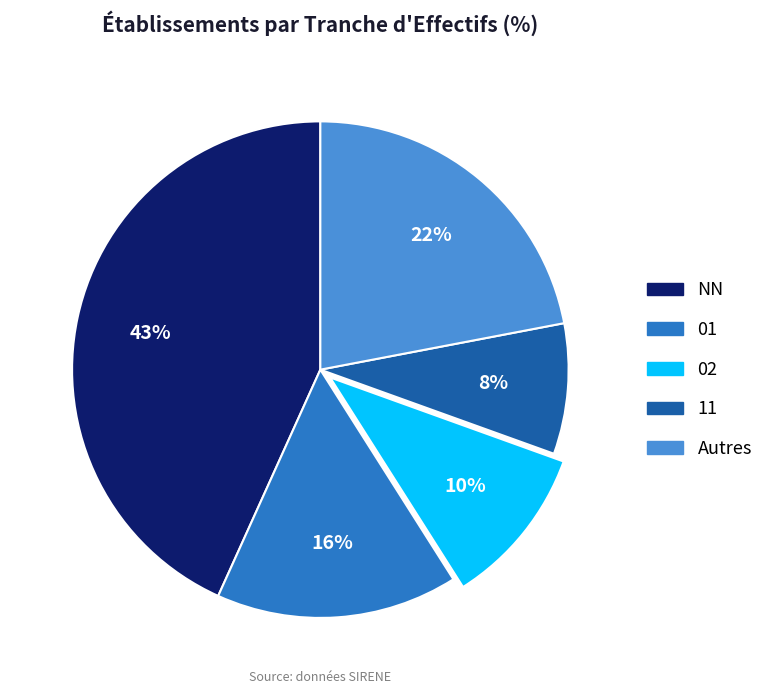

To the nearest percent, what is the average slice percentage?

20%